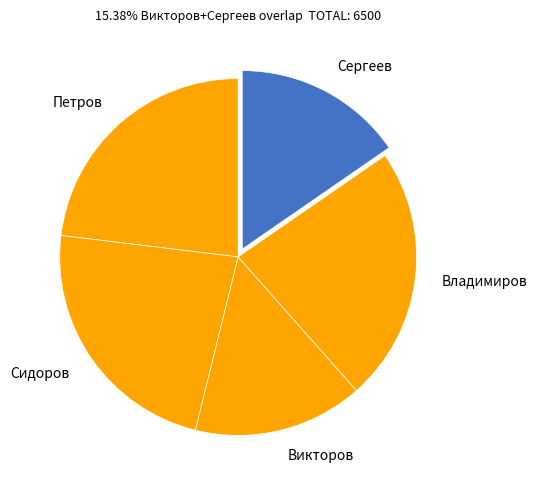

Is it true that Сергеев is 7% of the pie?

False